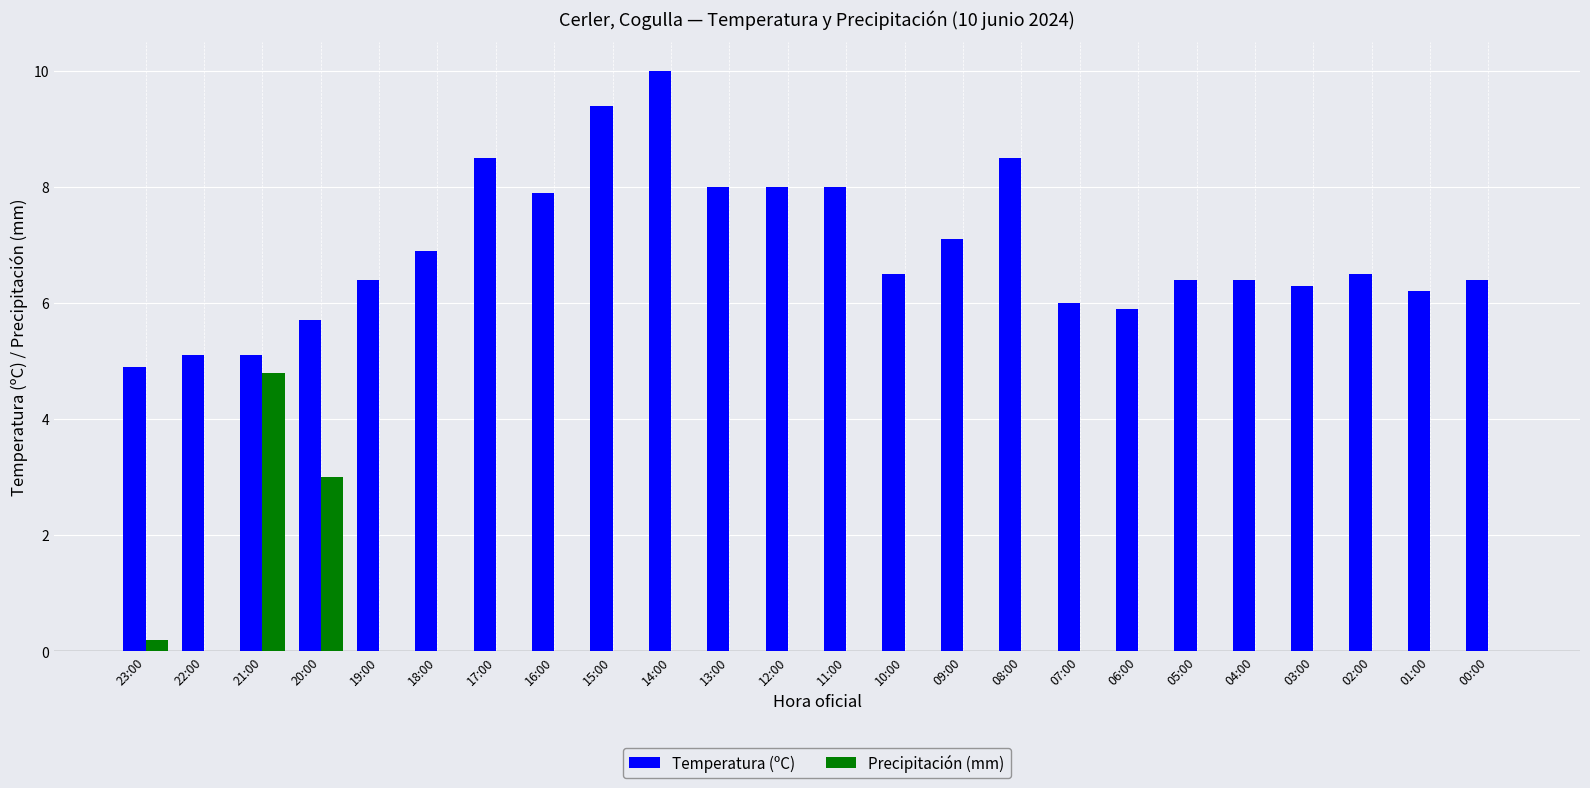

Which series has the largest total across all categories?

Temperatura (ºC)